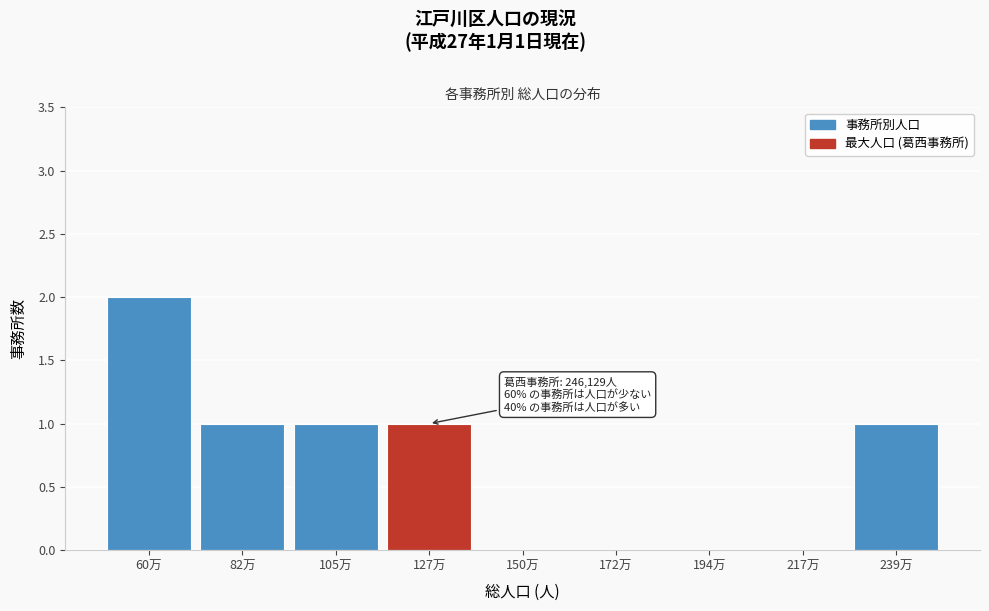

Reading left to right, list all the values displayed in this chart.

60万=2	82万=1	105万=1	127万=1	150万=0	172万=0	194万=0	217万=0	239万=1